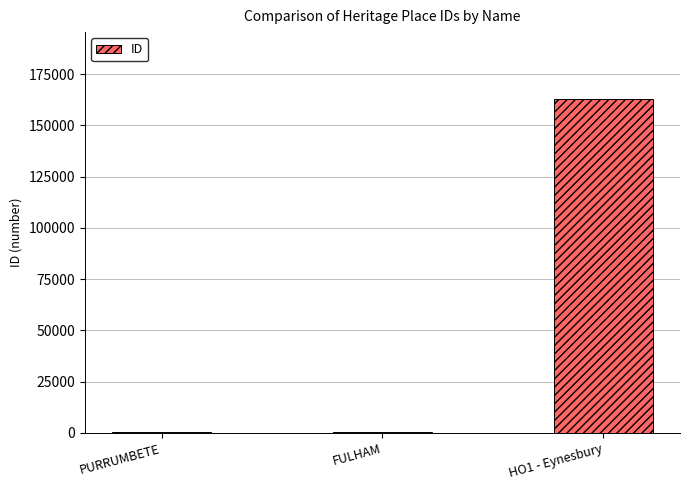

Where is the data nearest to the value 81560?

FULHAM